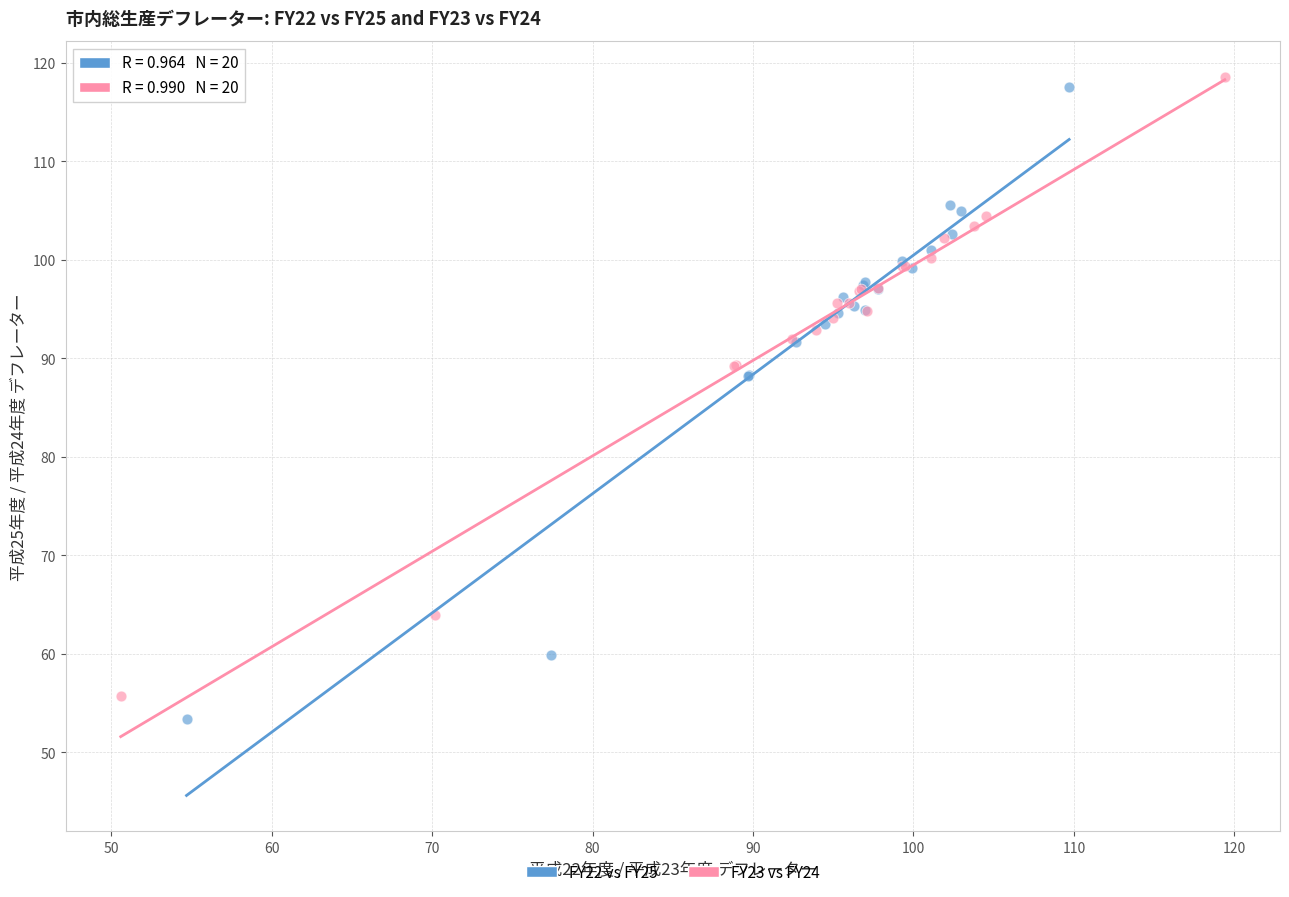

Which series has the widest spread of Y values?

FY22 vs FY25